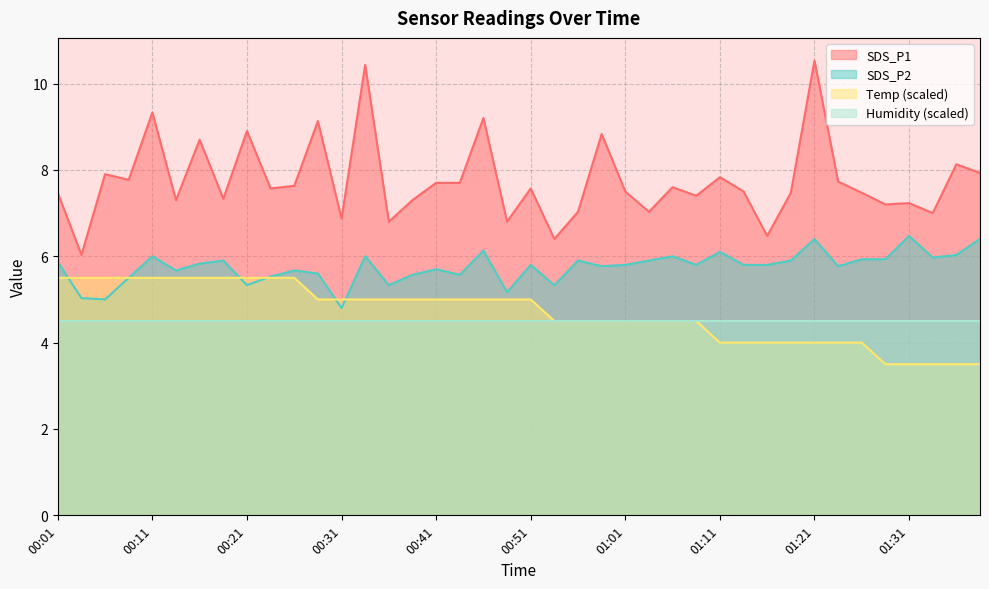

Where does the SDS_P2 series first go above 5?

00:01